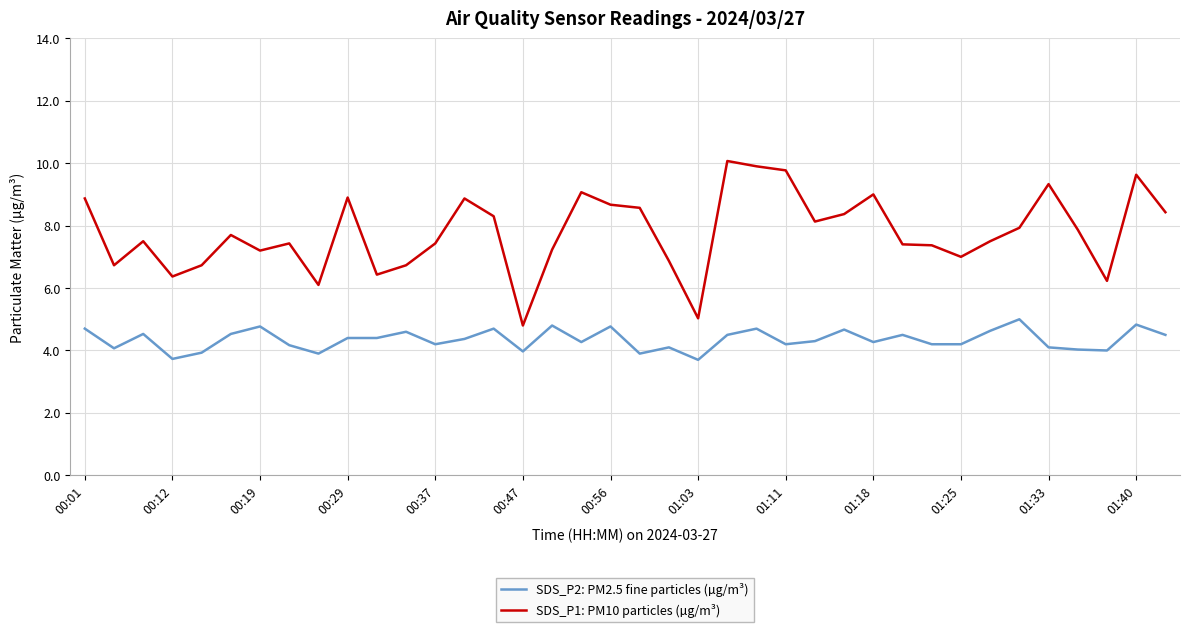

True or false: SDS_P2: PM2.5 fine particles (µg/m³) has more than 0 interior local peaks.

True